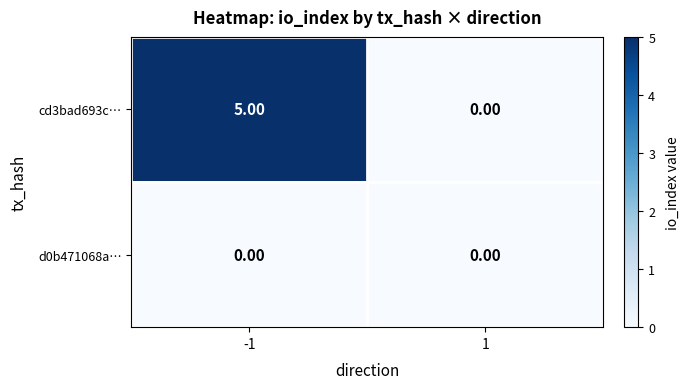

Which category has the highest value across all series?

-1